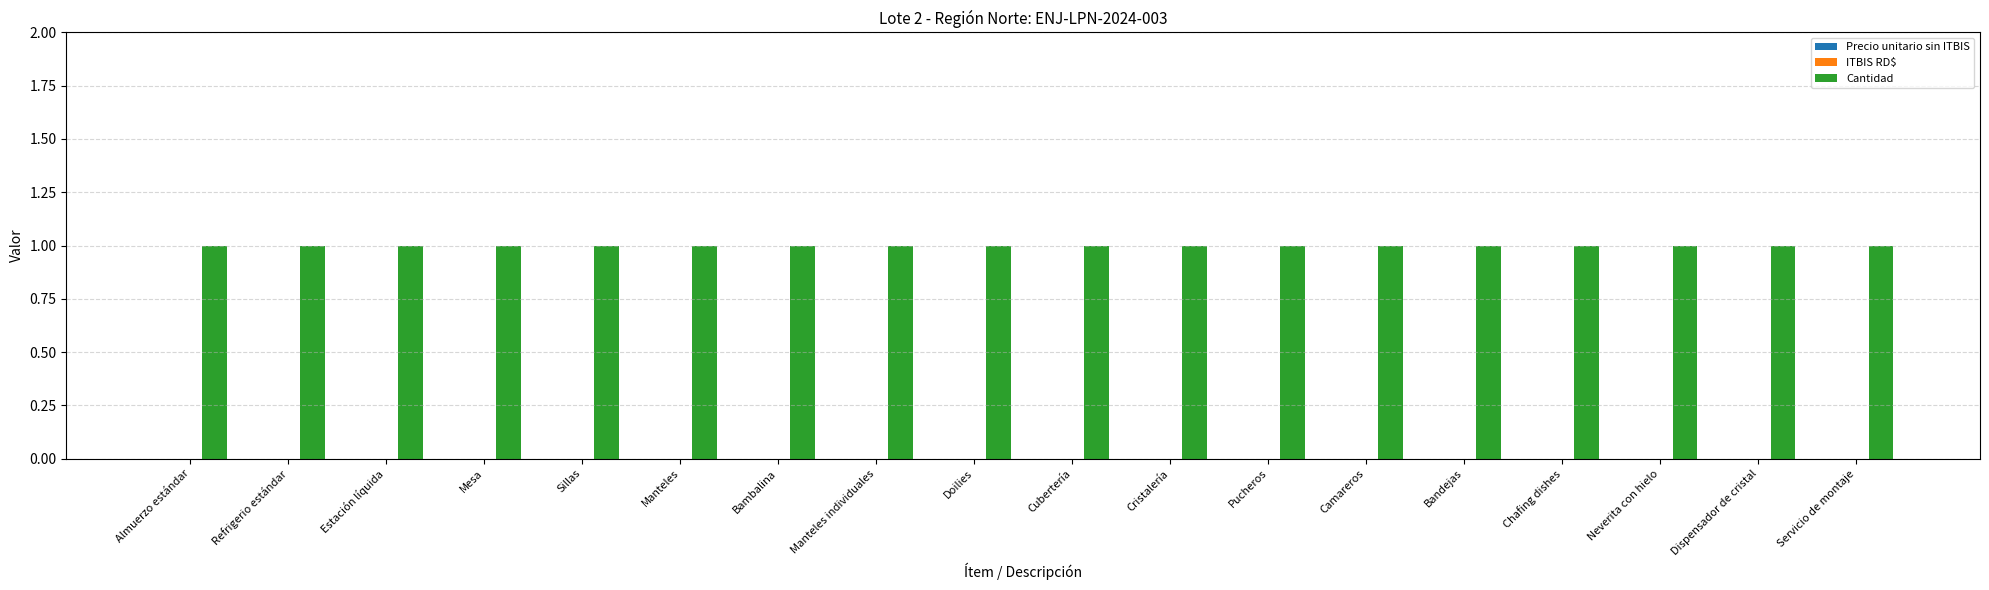

What are all the series names shown in the legend?

Precio unitario sin ITBIS, ITBIS RD$, Cantidad